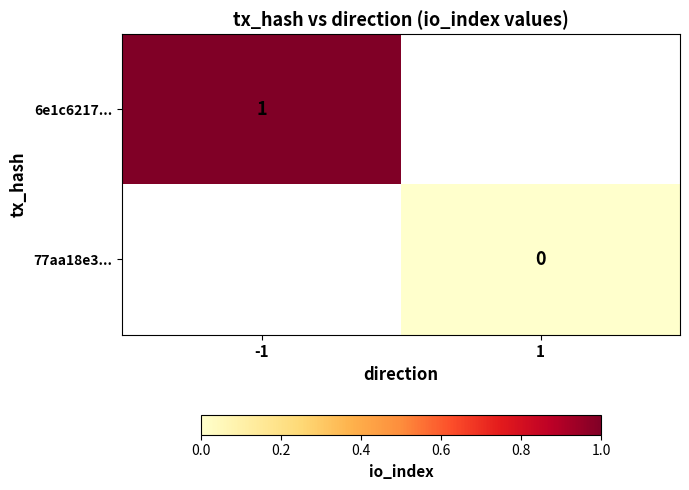

Is it true that 6e1c6217... equals 1 at -1?

True